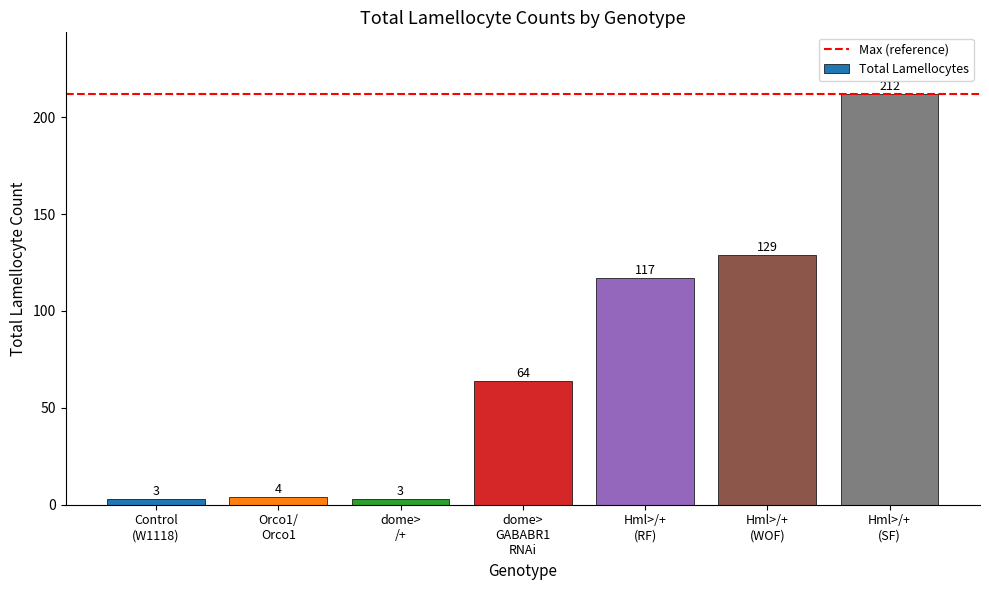

What is the value of the 3rd bar from the left?

3